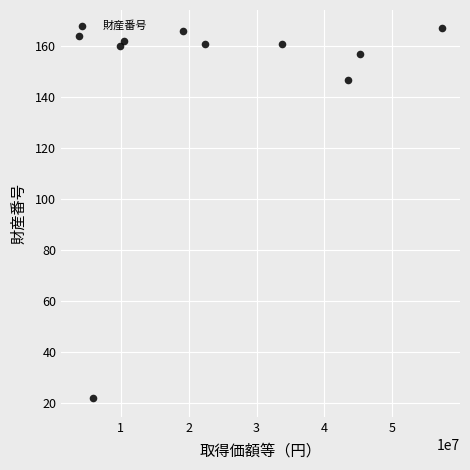

What is the range of Y values (max minus min)?

145